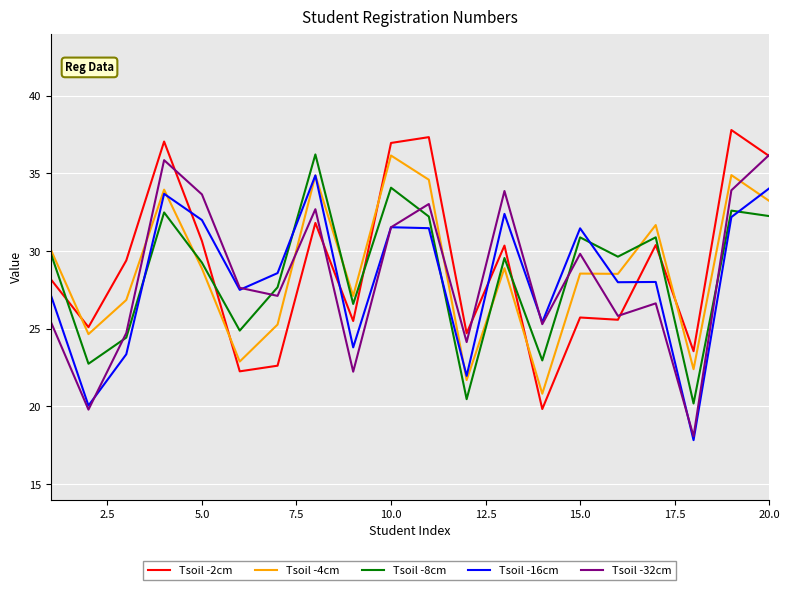

After their last crossing, which series has the higher values: Tsoil -16cm or Tsoil -8cm?

Tsoil -16cm